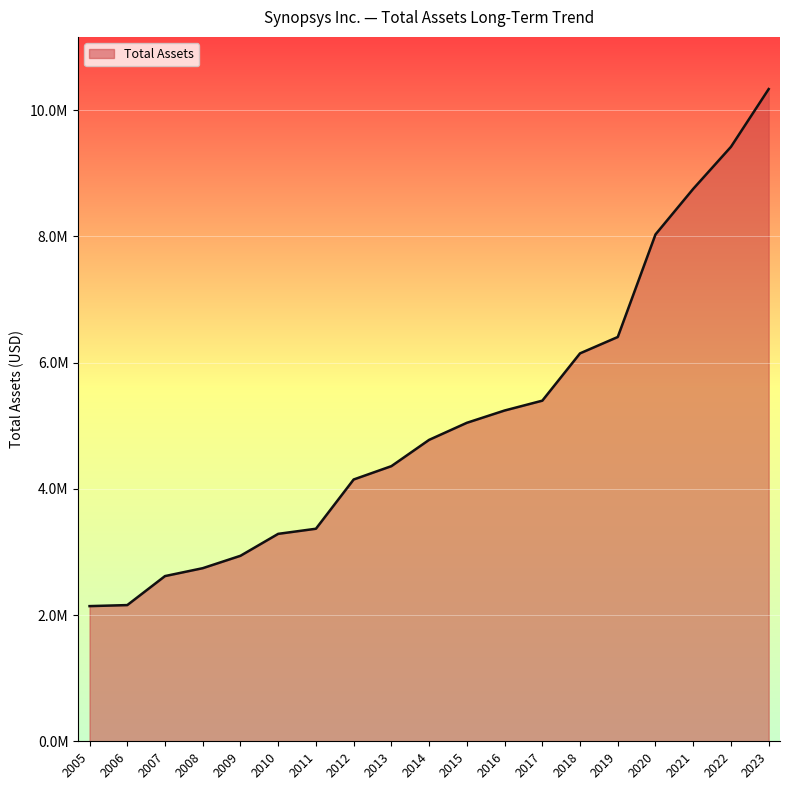

Rank the categories by value from highest to lowest.

2023, 2022, 2021, 2020, 2019, 2018, 2017, 2016, 2015, 2014, 2013, 2012, 2011, 2010, 2009, 2008, 2007, 2006, 2005